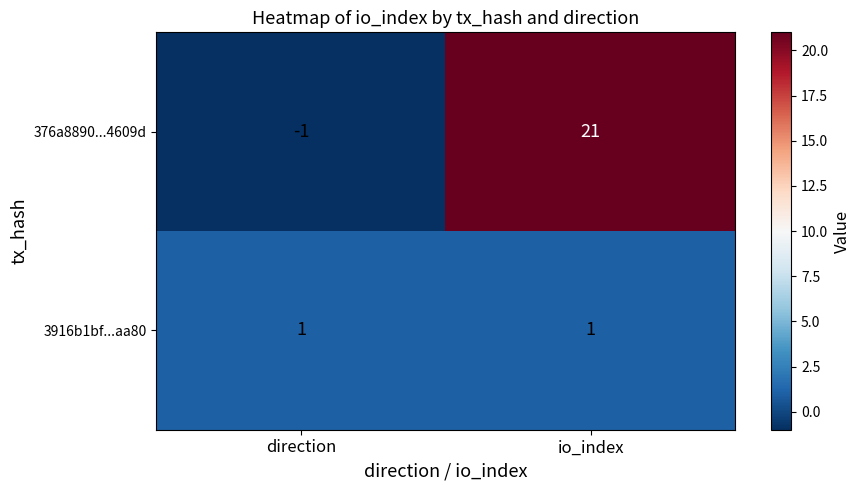

At which category does the chart reach its peak across all series?

io_index